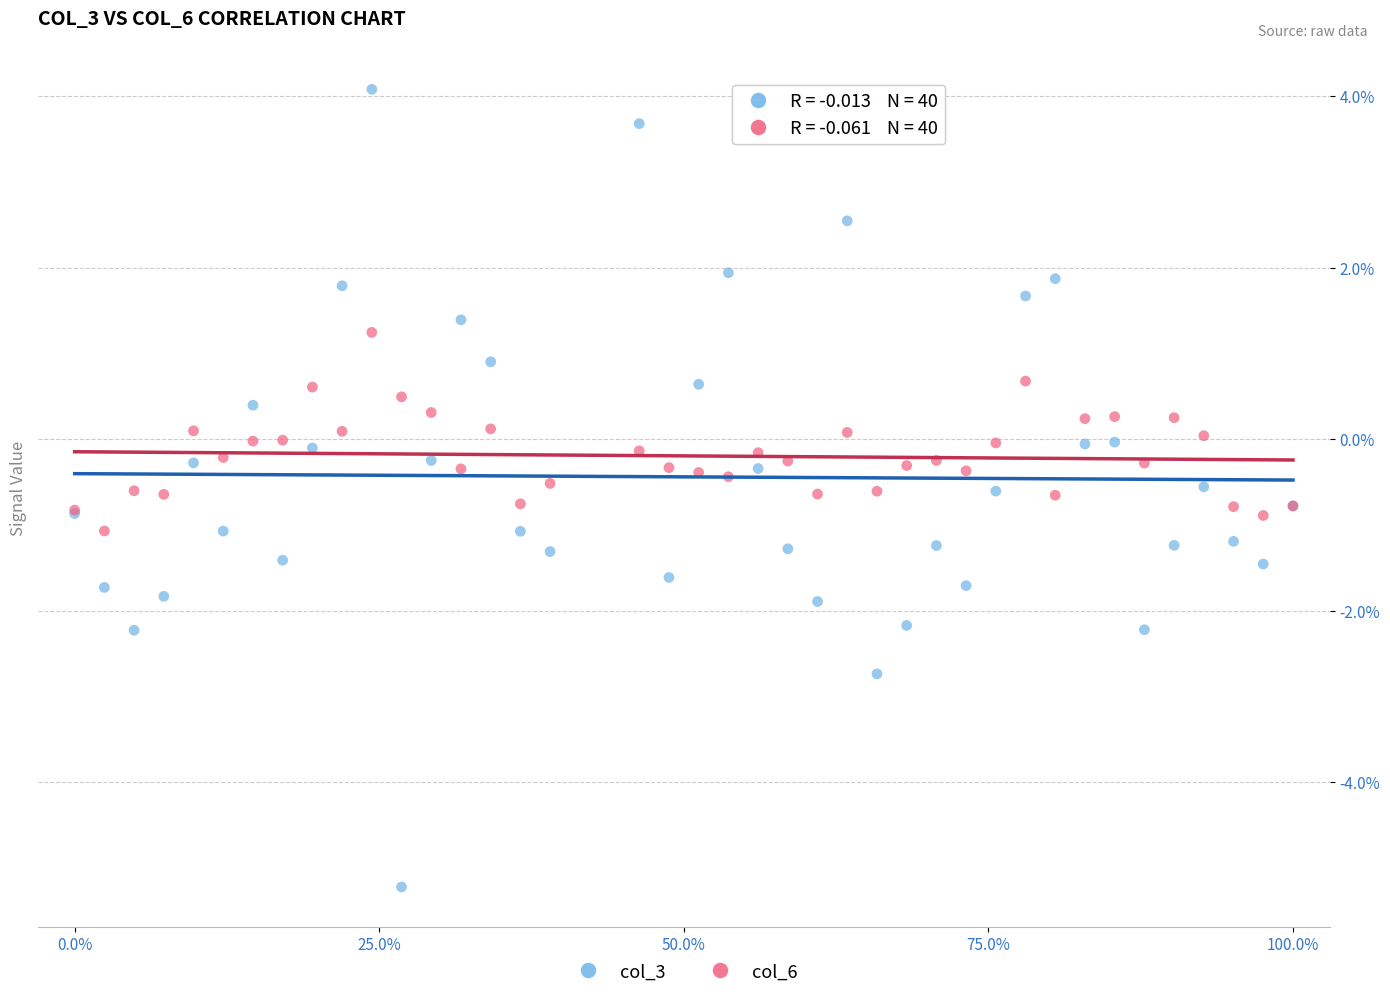

Which series has the largest Y range (max minus min)?

col_3